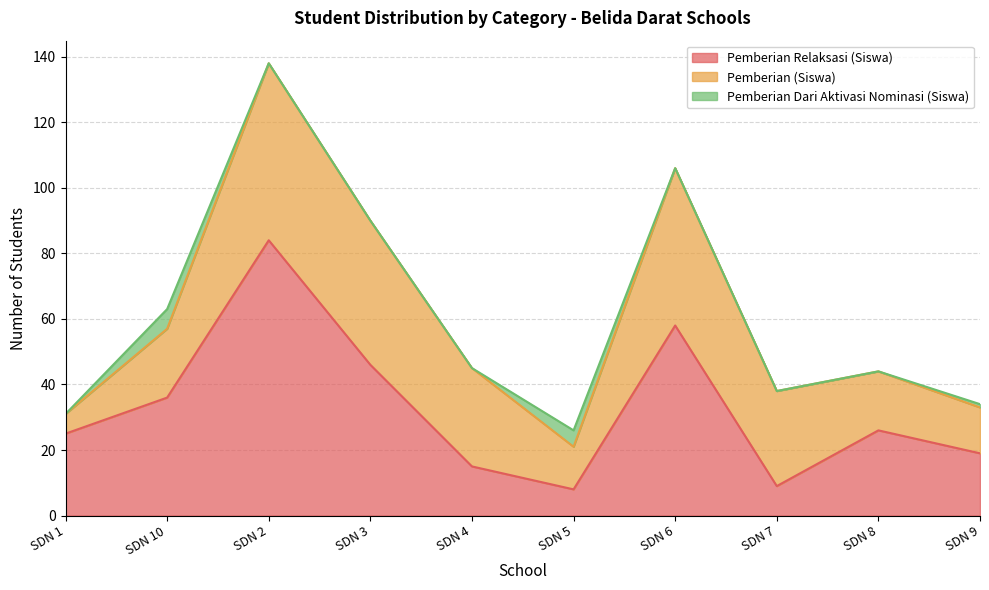

What is the label of the 6th point from the right?

SDN 4